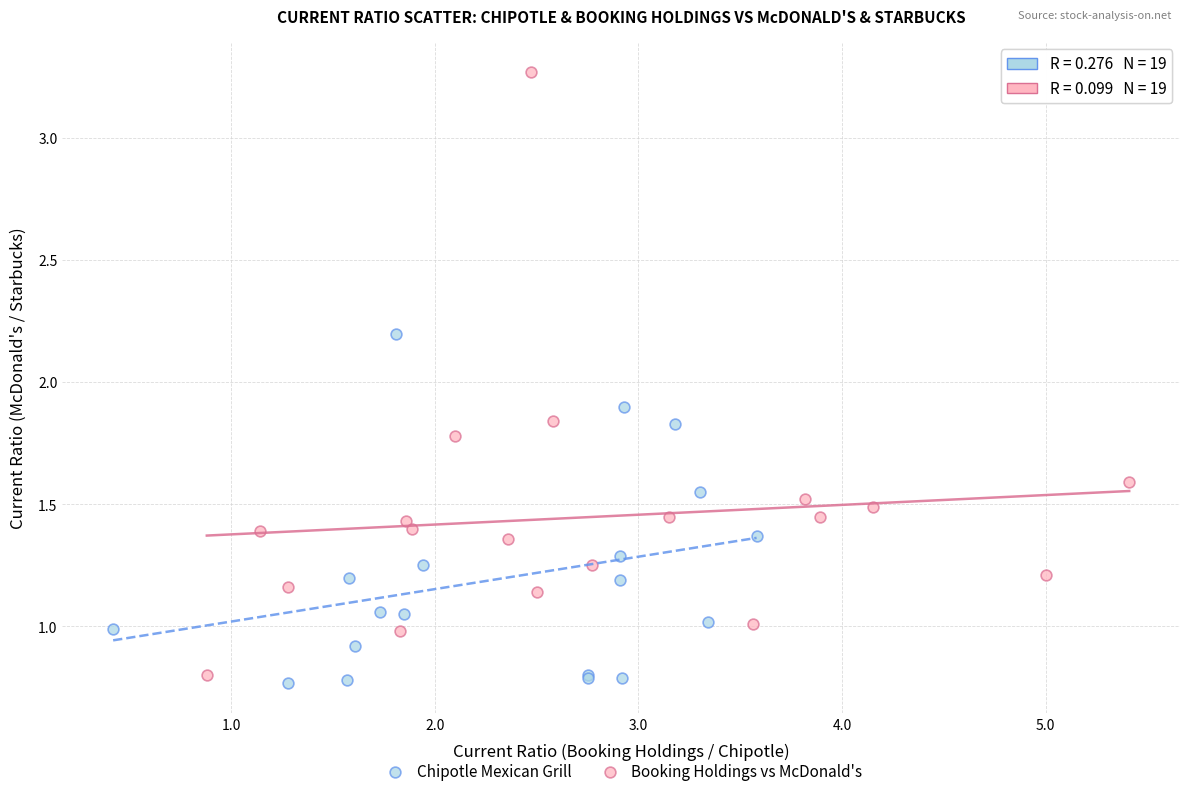

Which series contains the highest Y value?

Booking Holdings vs McDonald's